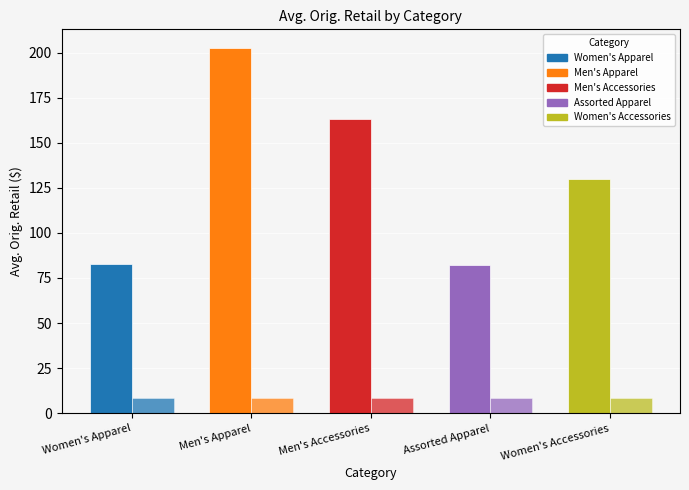

The value of Avg. Orig. Retail at Men's Apparel is 202.7. True or false?

True